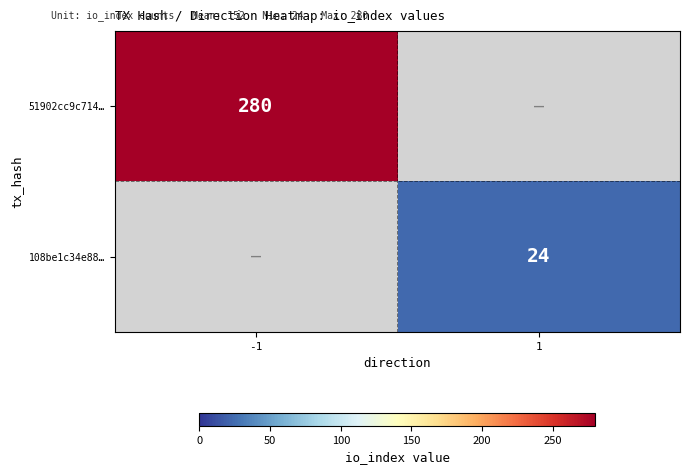

True or false: 108be1c34e88… has a value of 24 at 1.

True